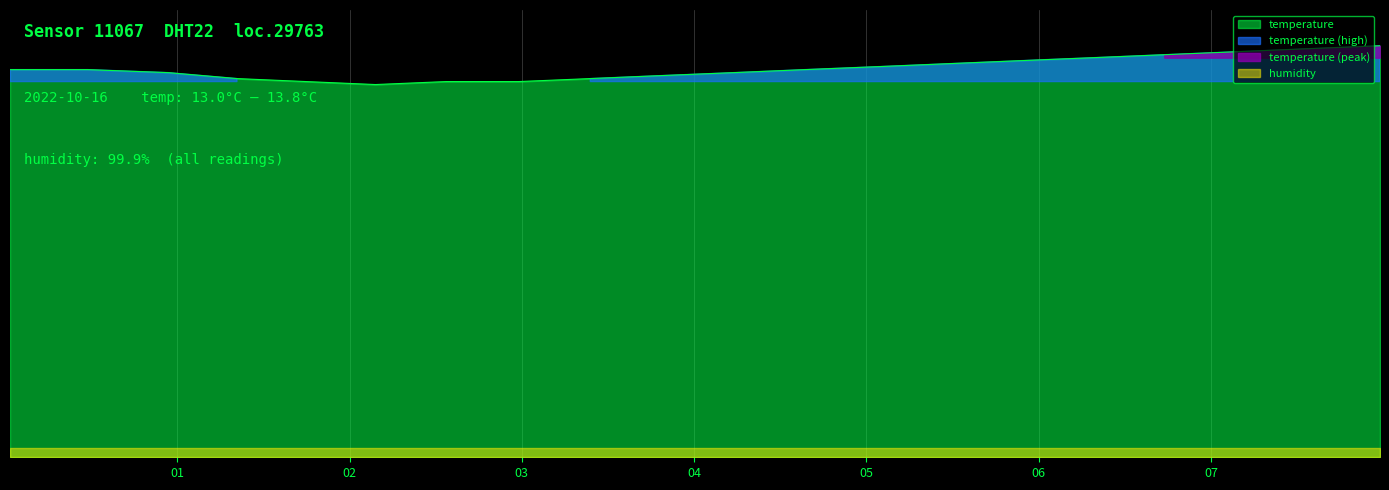

What is the change in value from 07:30 to 08:00?

+0.1